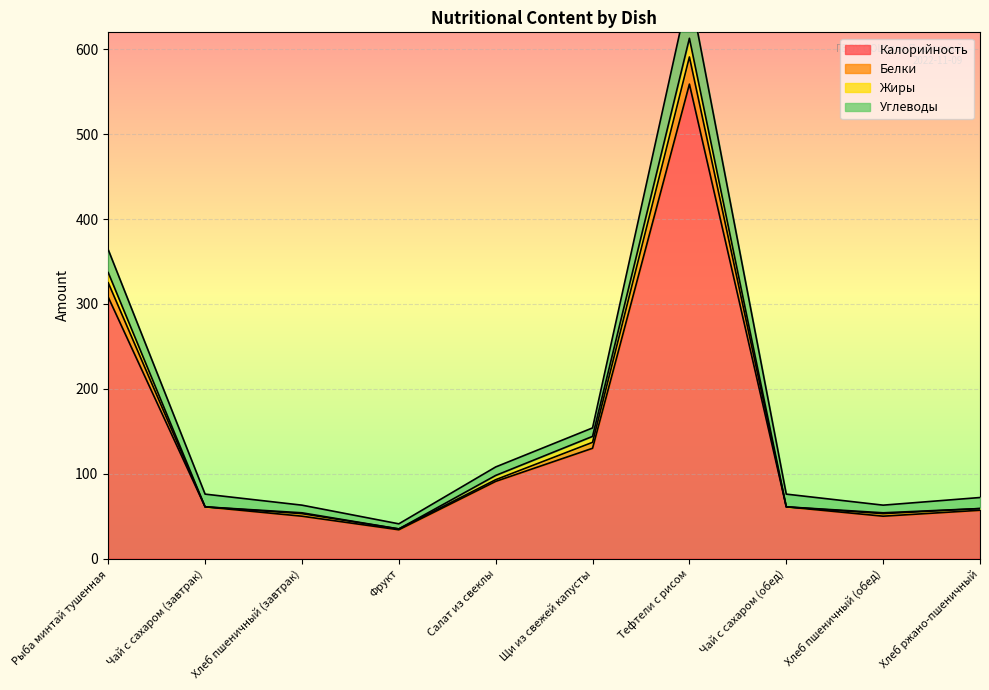

At which label is Калорийность closest to 296?

Рыба минтай тушенная